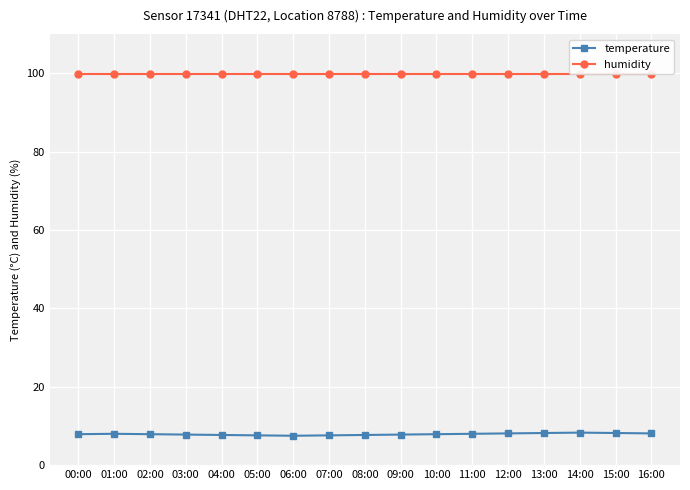

What is the sum of the temperature values at 02:00 and 06:00?

15.4